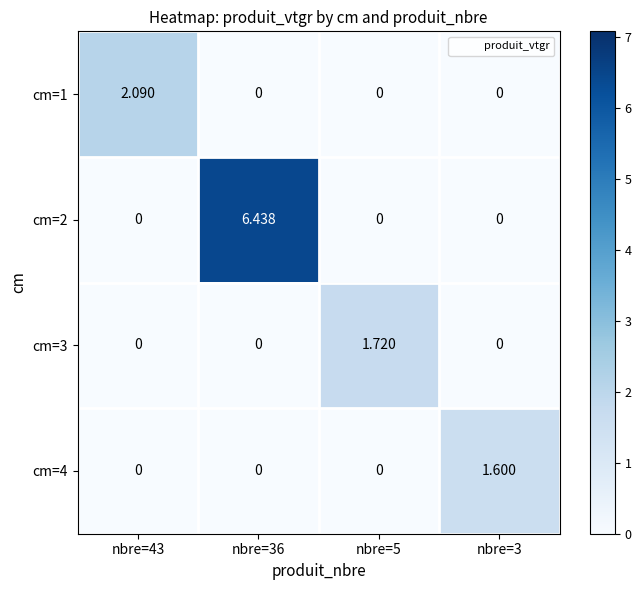

Count the number of data series in this chart.

4